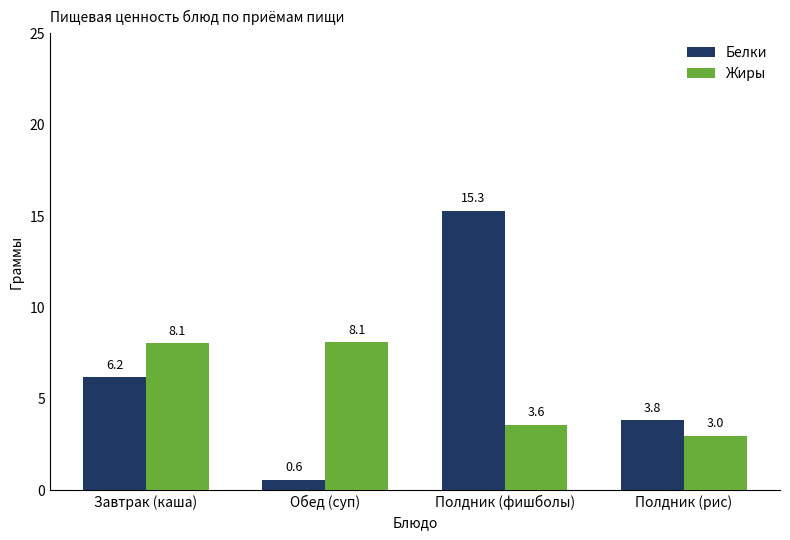

Which series has the largest total across all categories?

Белки